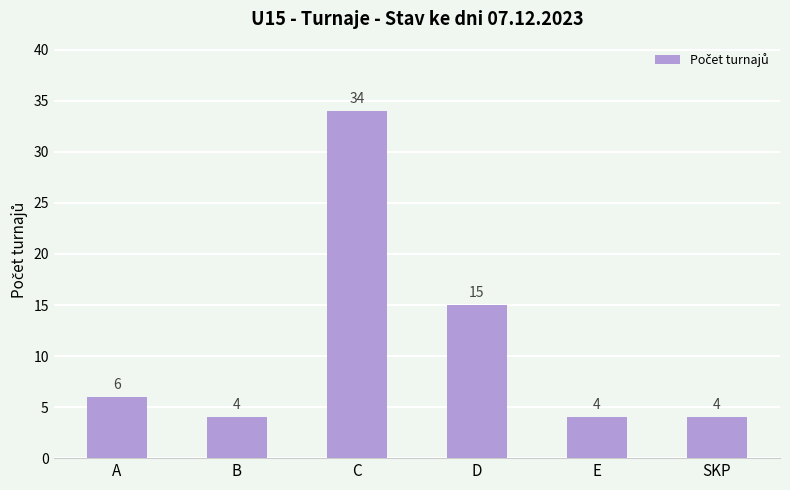

What is the maximum value shown in the chart?

34